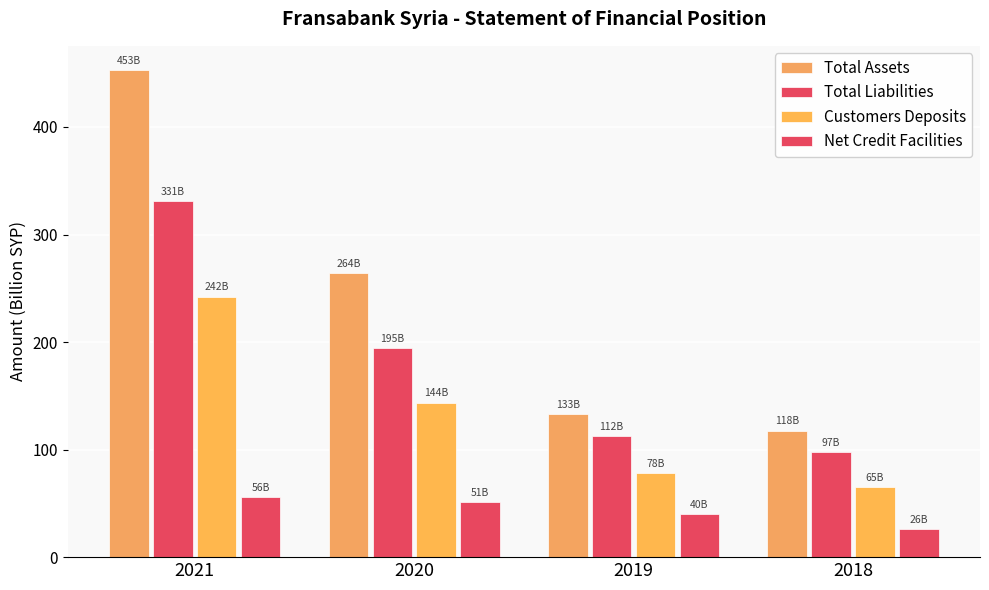

What is the difference between the maximum and minimum values in the Customers Deposits series?

177.3